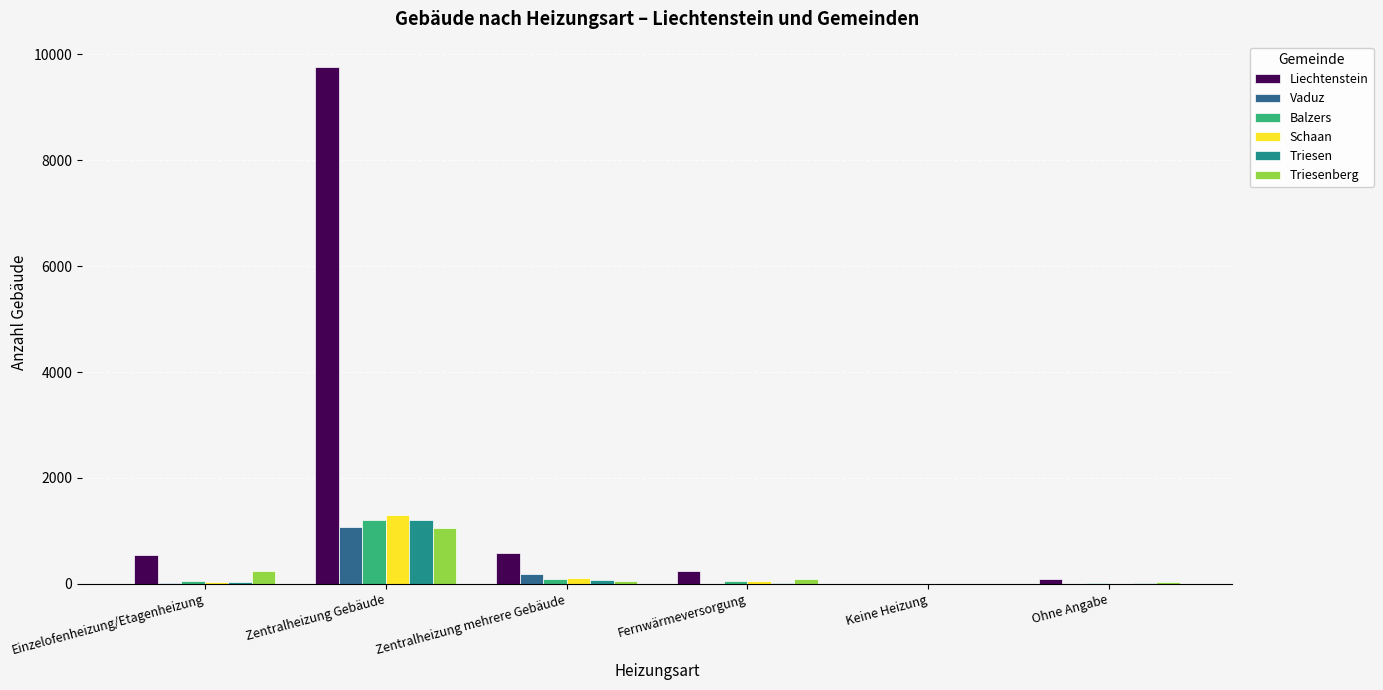

Between Zentralheizung Gebäude and Zentralheizung mehrere Gebäude, which series saw the biggest shift?

Liechtenstein